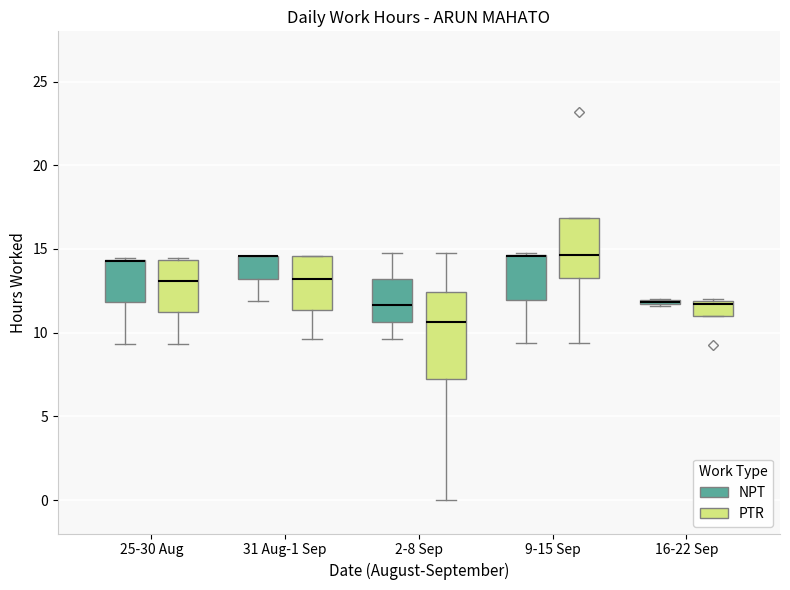

Which box is the tallest, from its lower edge to its upper edge?

2-8 Sep (PTR)